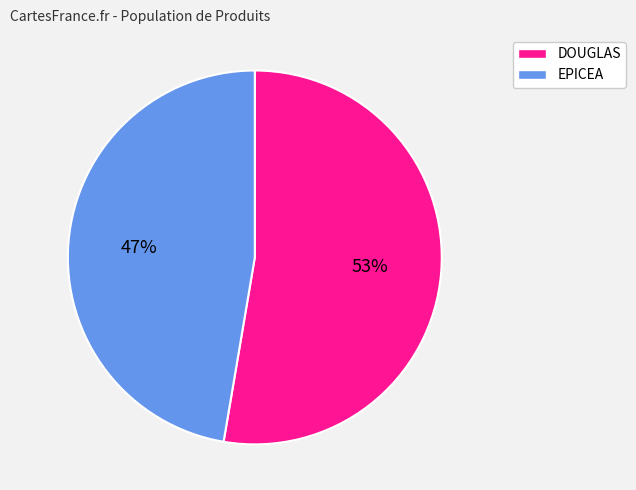

To the nearest percent, what is the average slice percentage?

50%